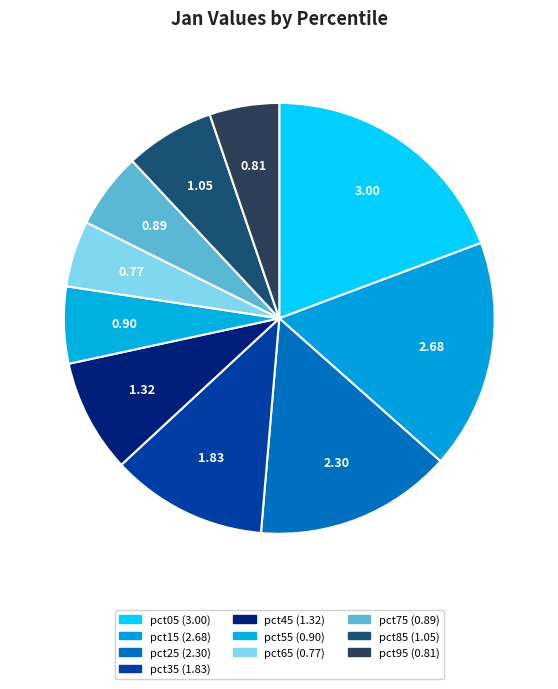

How many segments does this pie chart have?

10